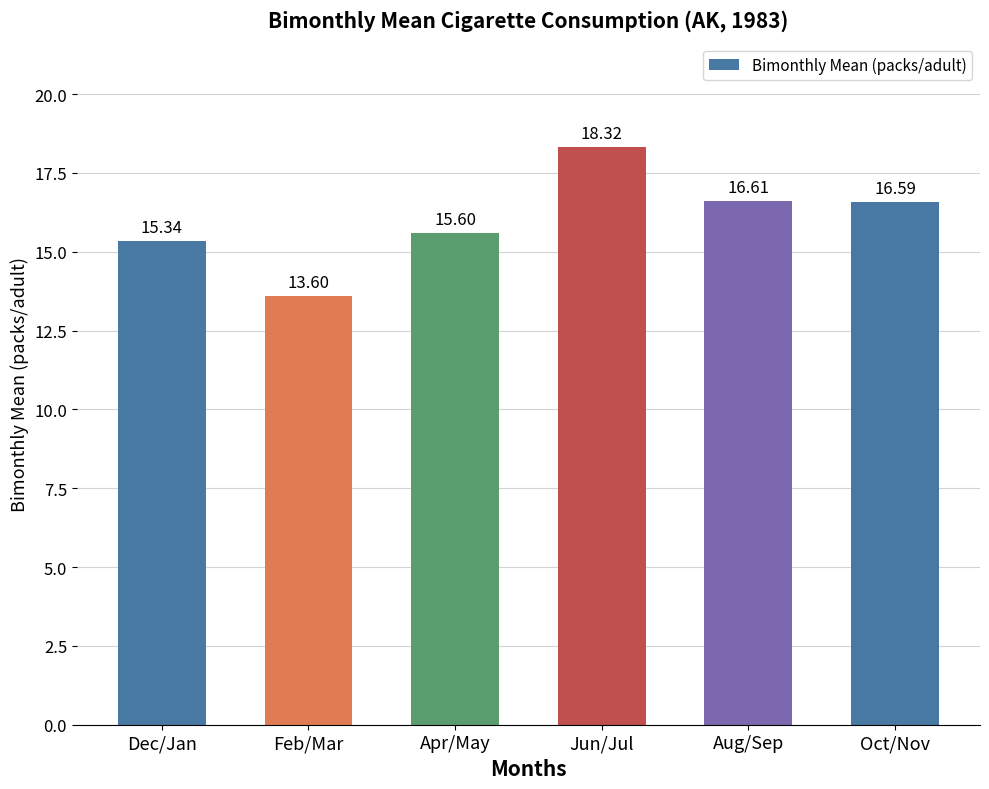

At which category does the chart reach its peak across all series?

Jun/Jul